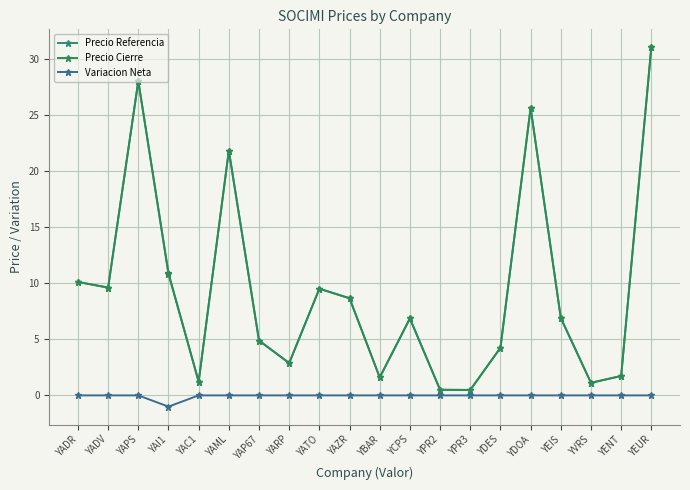

How many lines are shown in the chart?

3